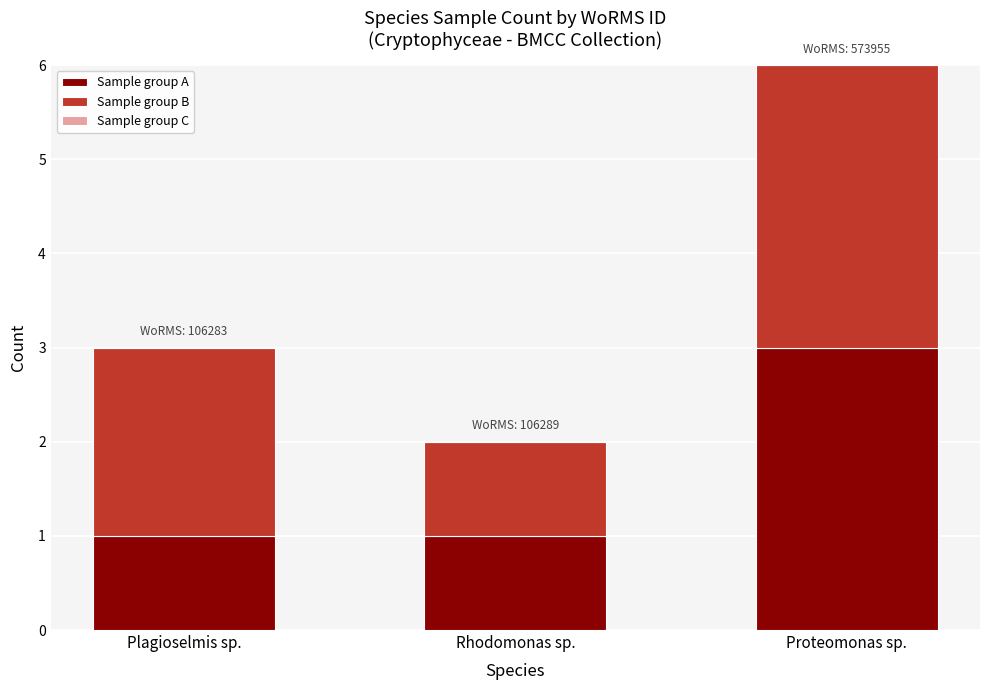

Does the chart contain any negative values?

No